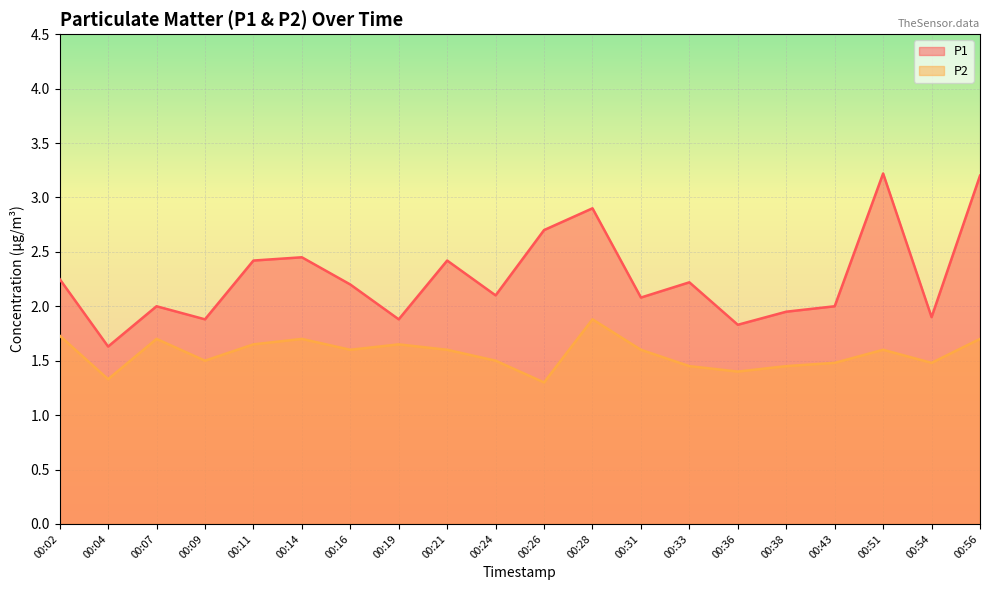

At which category does P1 reach its first local valley?

00:04